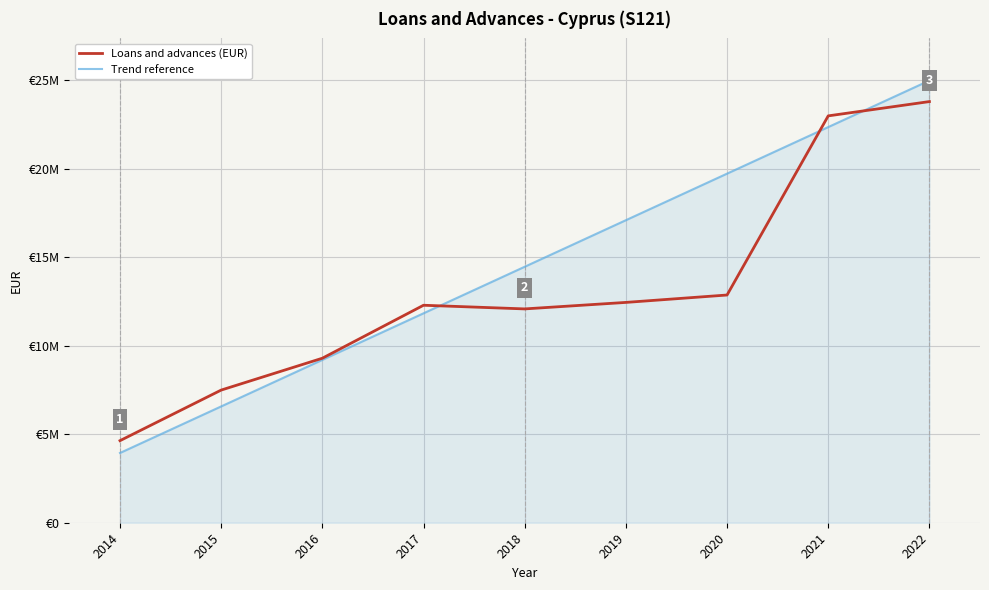

What are all the series names shown in the legend?

Loans and advances (EUR), Trend reference